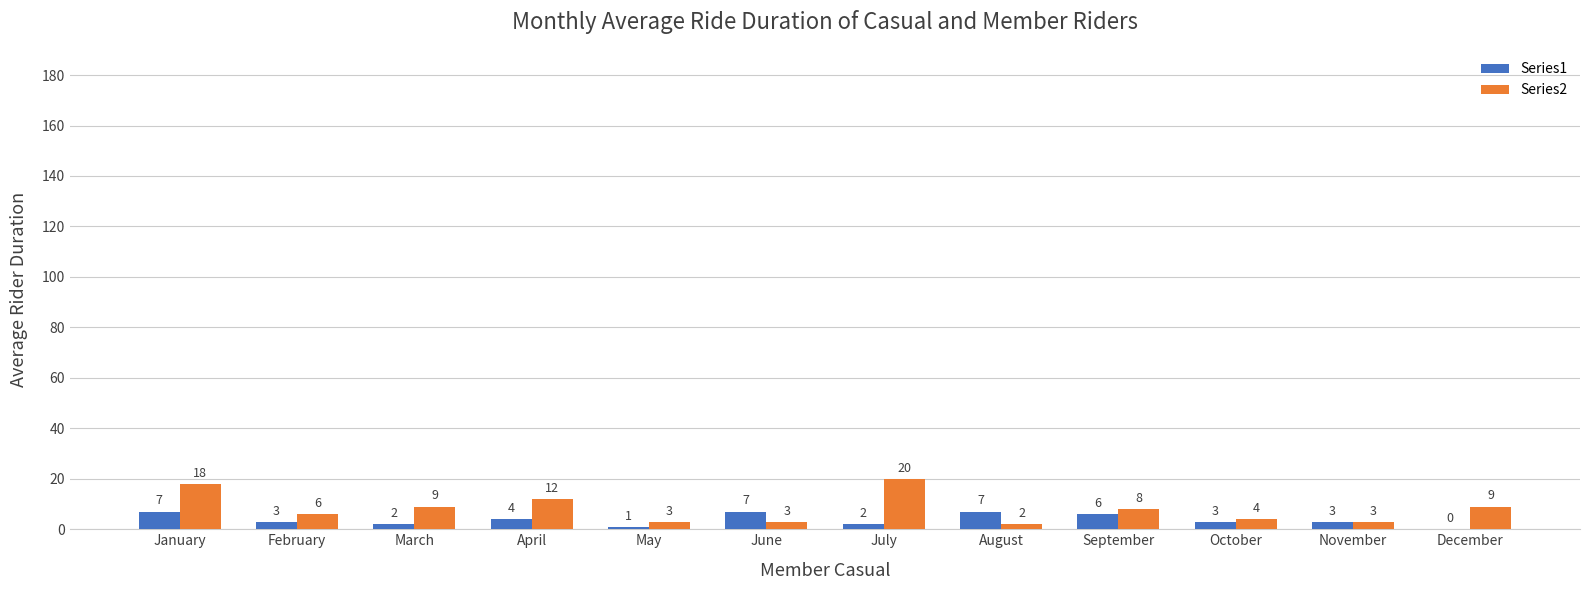

The Series1 series shows 4 at April. True or false?

True